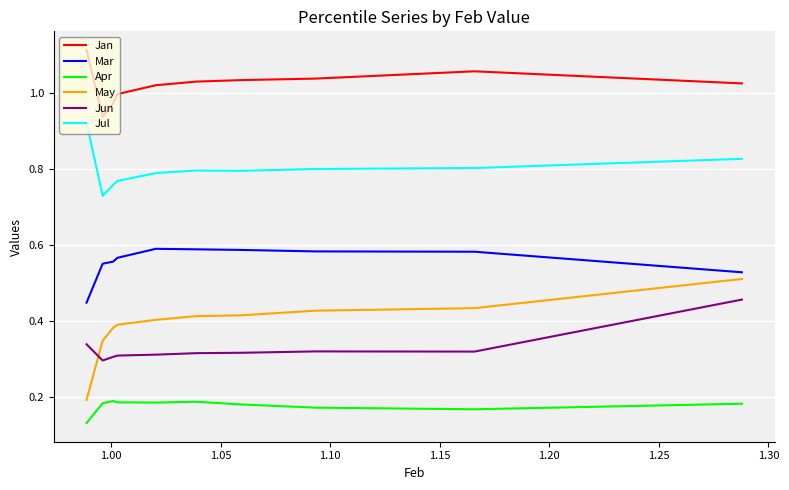

True or false: May and Jan intersect in this chart.

False